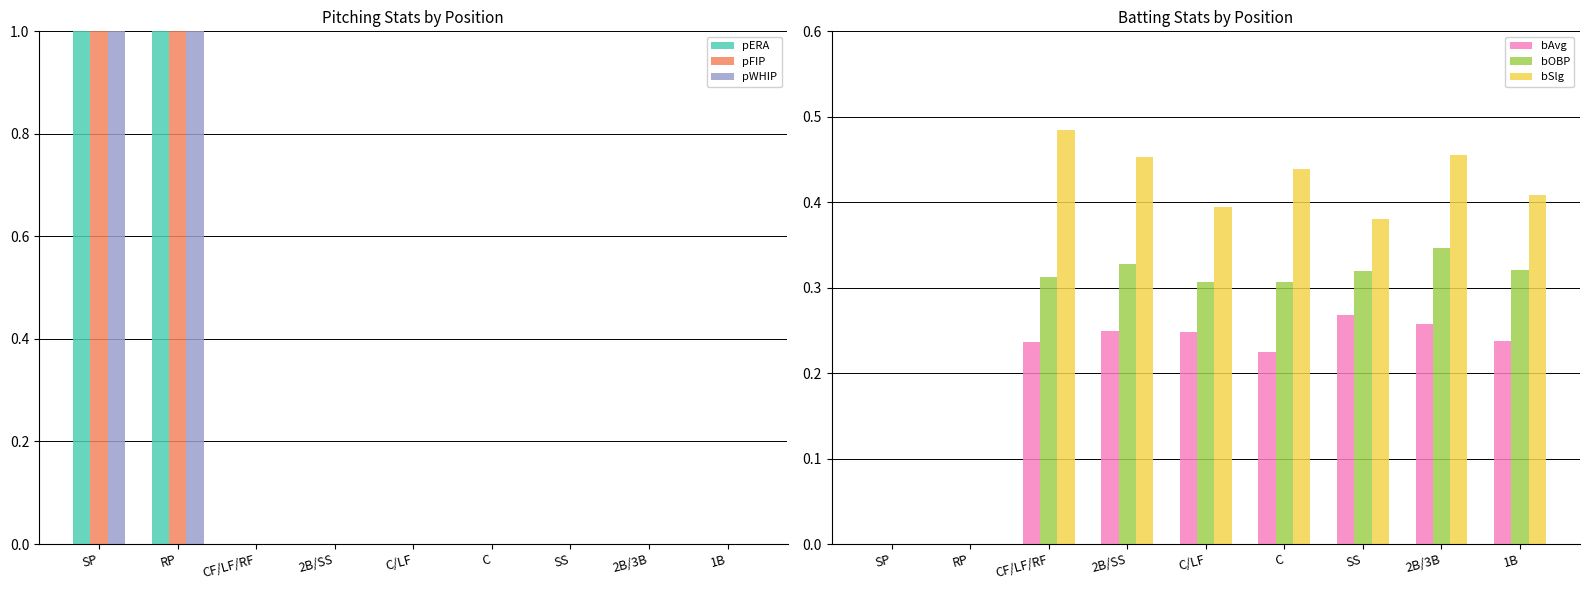

At how many categories does at least one series exceed 2?

2